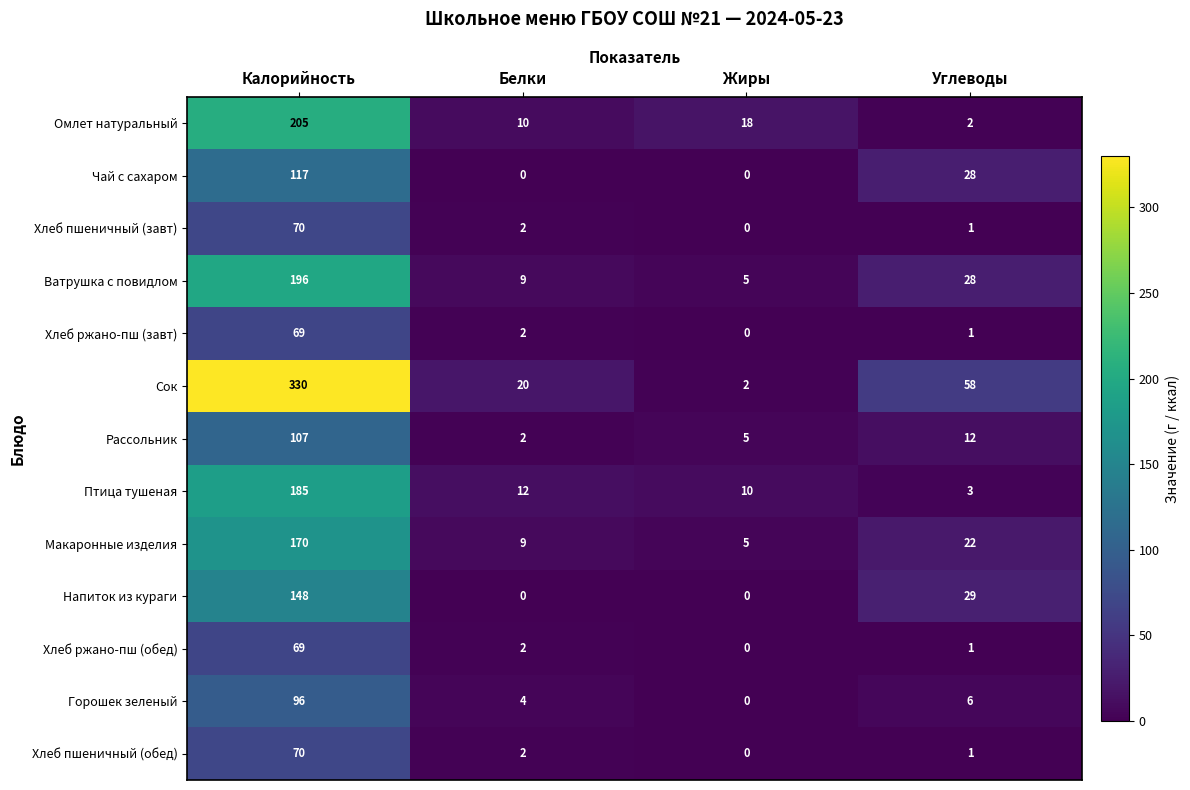

At which label does Чай с сахаром first exceed 28?

Калорийность